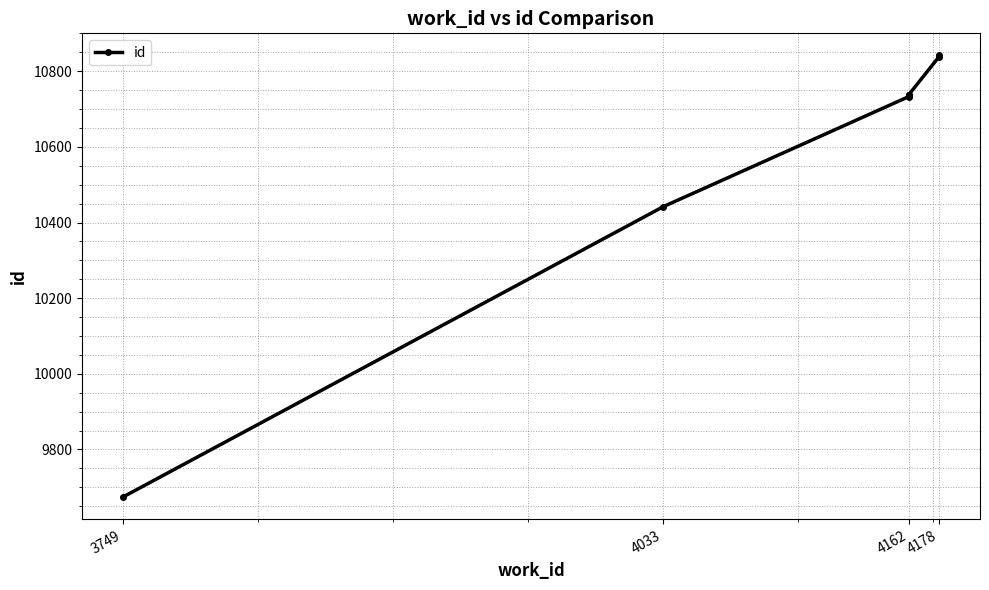

What is the label of the 2nd point from the left?

4033